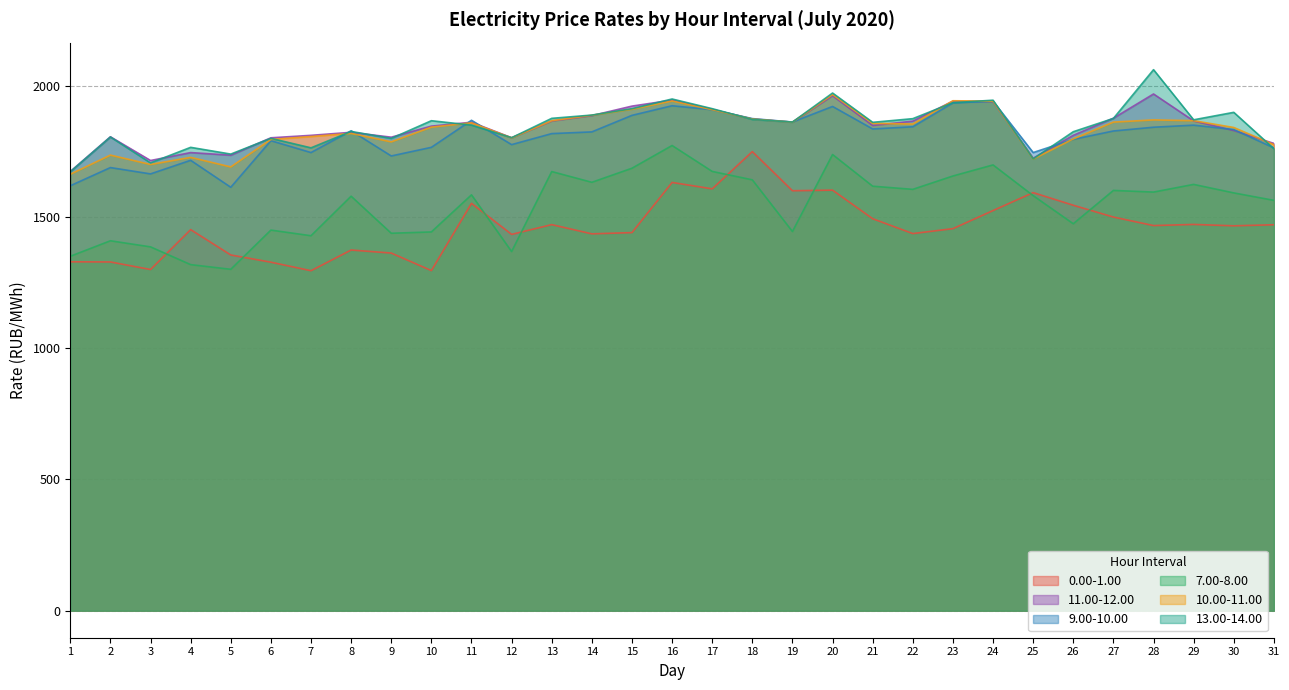

Where is the first local minimum for 9.00-10.00?

3